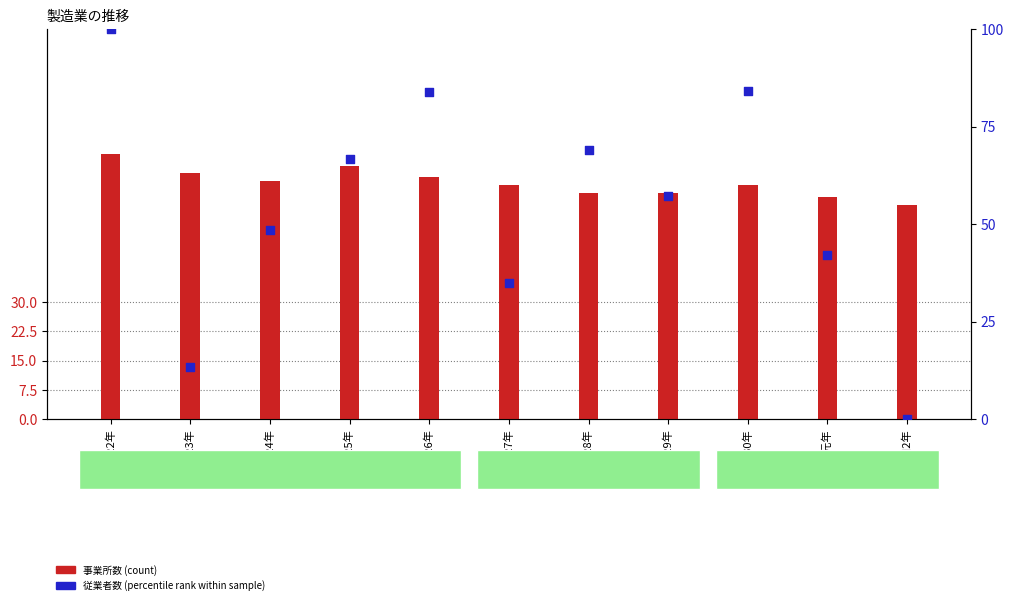

At which category is the sum across all series the highest?

平成22年